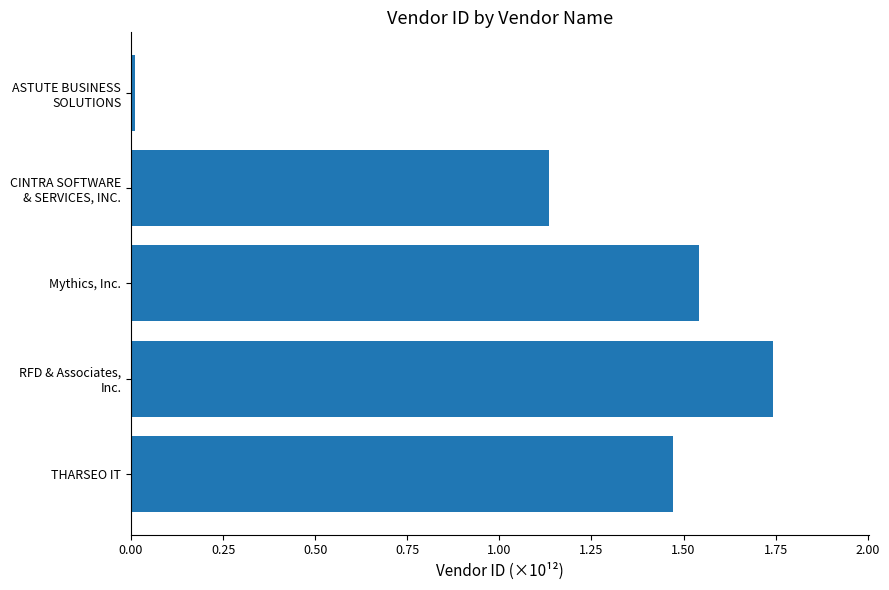

What is the difference between the maximum and second lowest values?

0.6